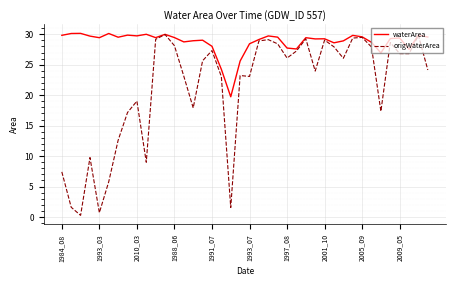

What is the highest value of the origWaterArea series?

30.0